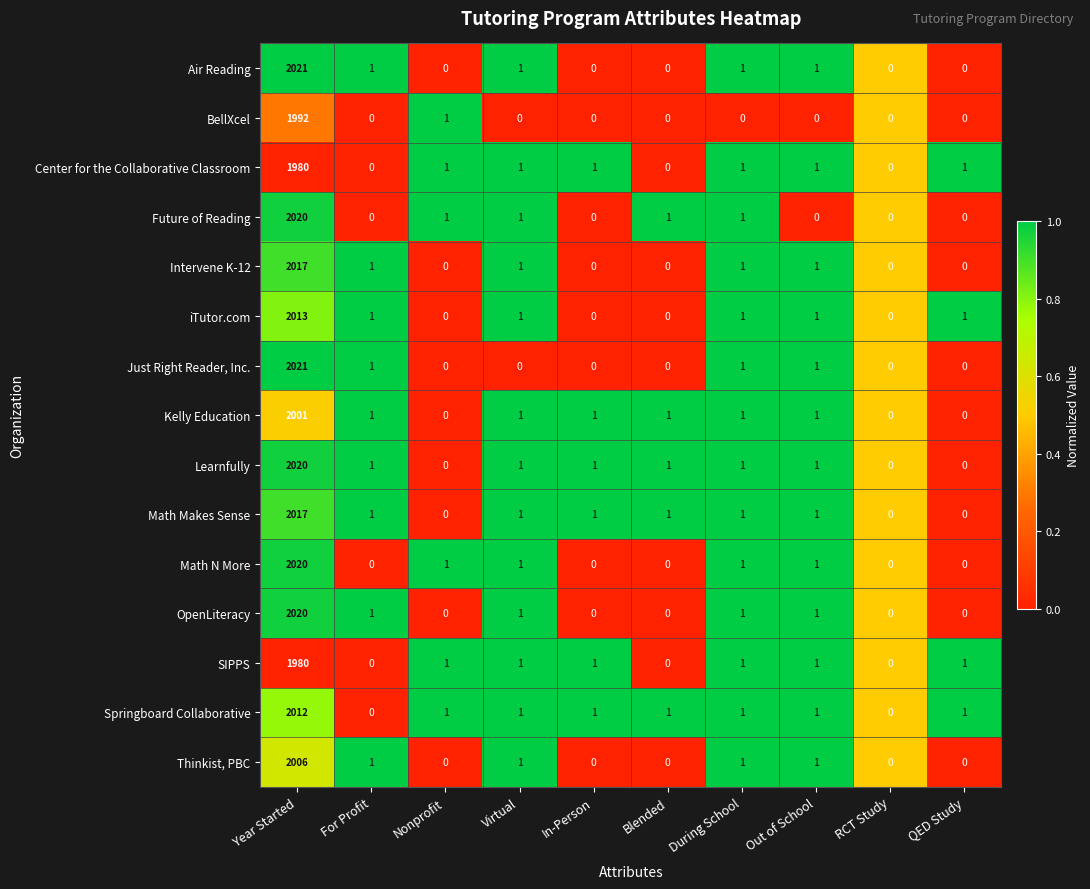

Between During School and Out of School, which series saw the biggest shift?

Future of Reading